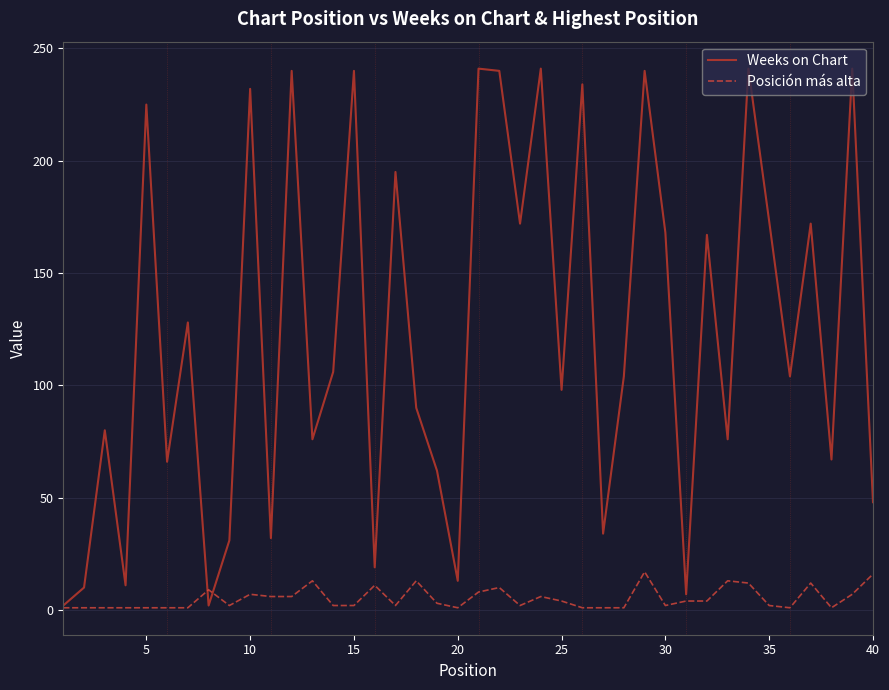

What is the greatest value displayed?

241